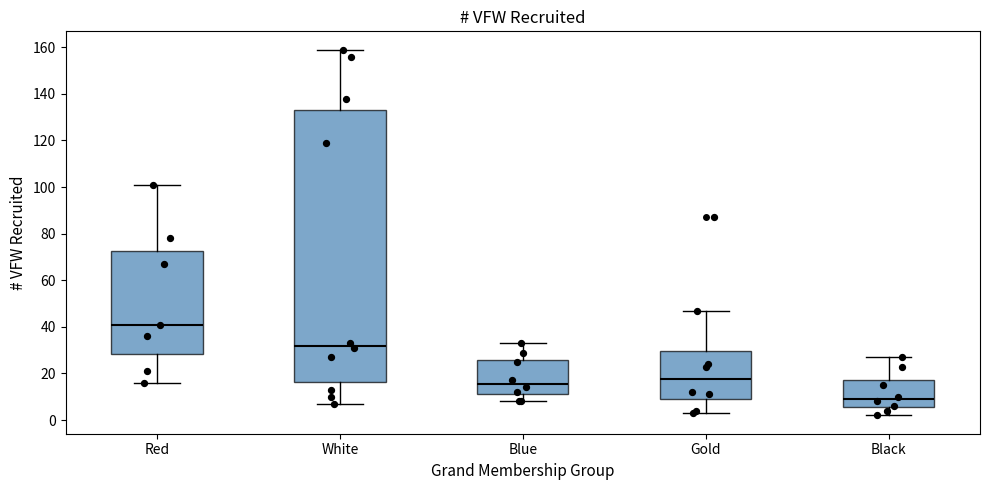

Reading left to right, read every box against the y-axis: the position of its median line, the range the box covers, and the ends of its whiskers. The values are not printed on the chart, so give them approximately, as read against the axis.

Red: median 42, box 28 to 72, whiskers 16 to 102
White: median 32, box 16 to 134, whiskers 8 to 160
Blue: median 16, box 12 to 26, whiskers 8 to 34
Gold: median 18, box 10 to 30, whiskers 4 to 48
Black: median 10, box 6 to 18, whiskers 2 to 28